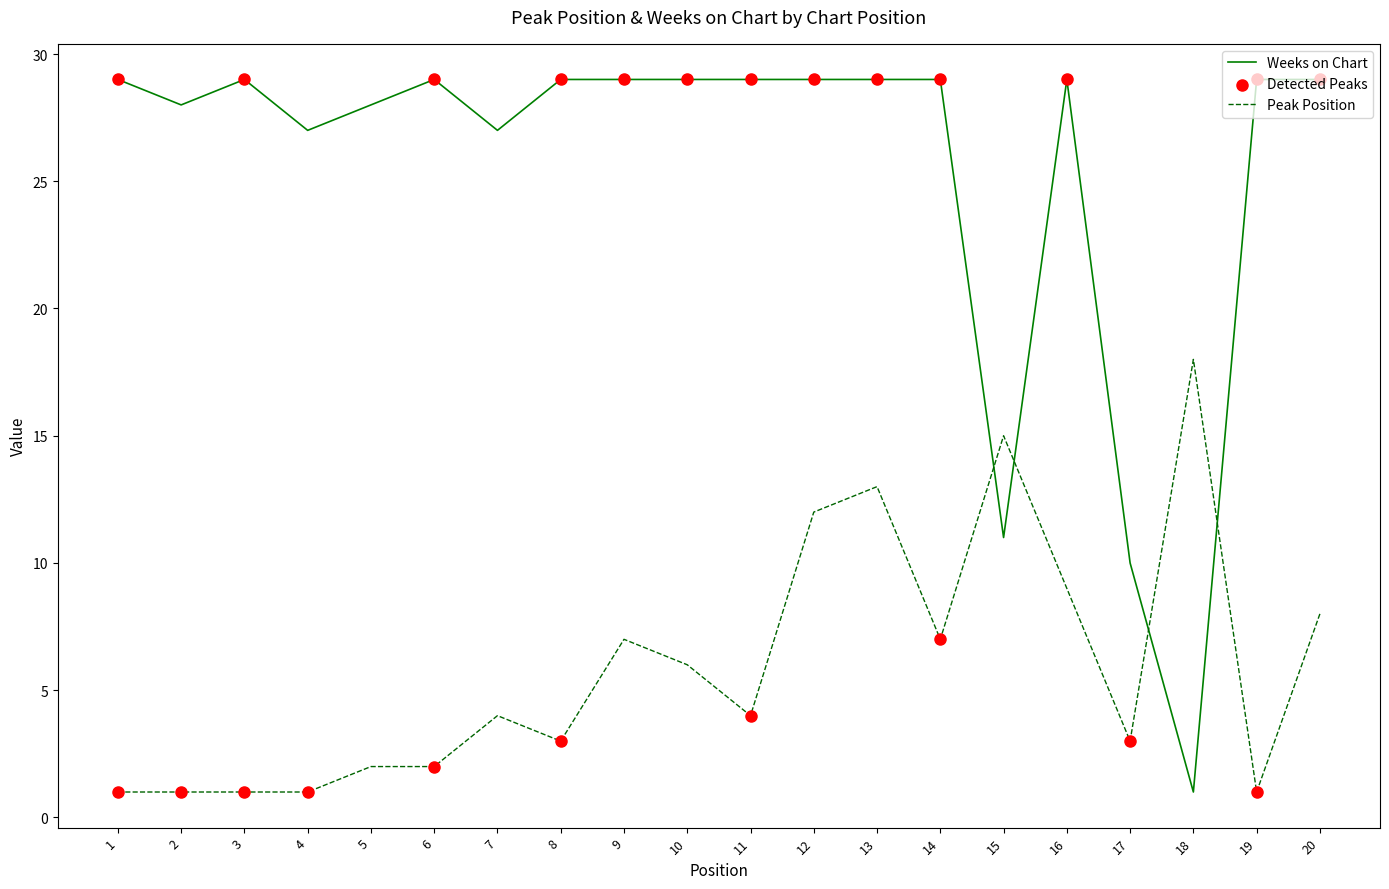

Which series has the largest total across all categories?

Weeks on Chart